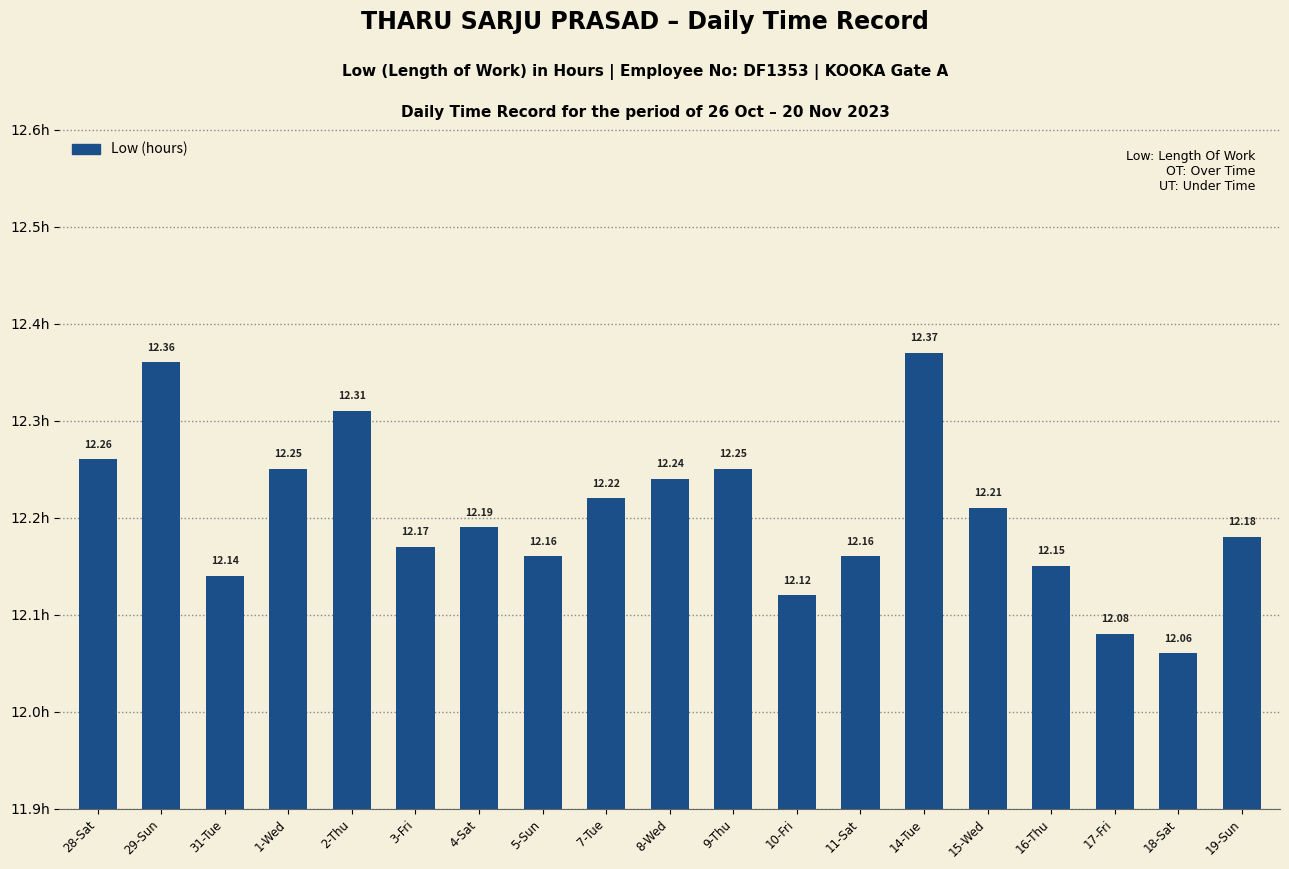

What is the label of the 5th bar from the right?

15-Wed